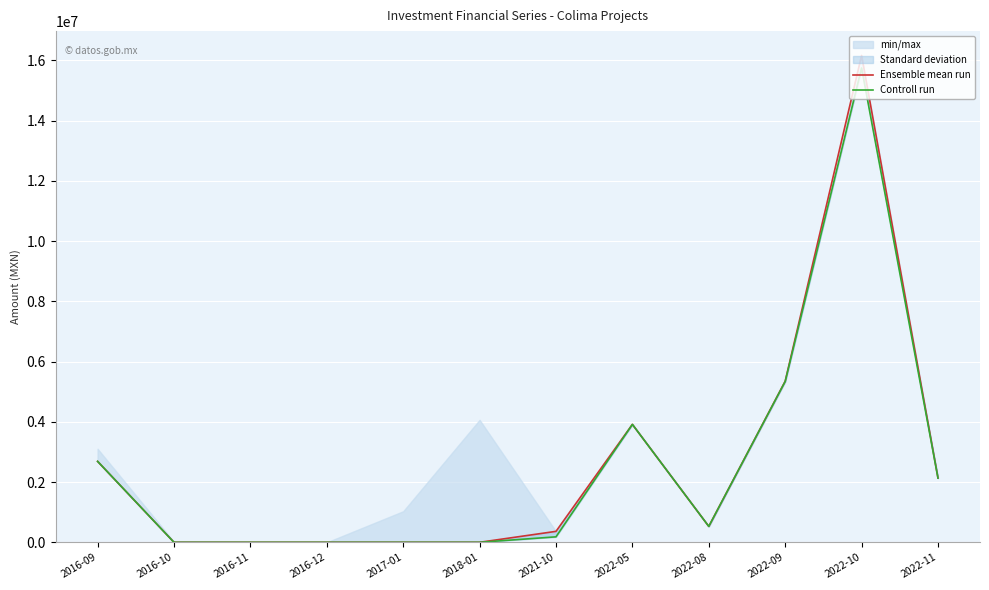

What is the total value across all series at 2022-10?

31914597.7